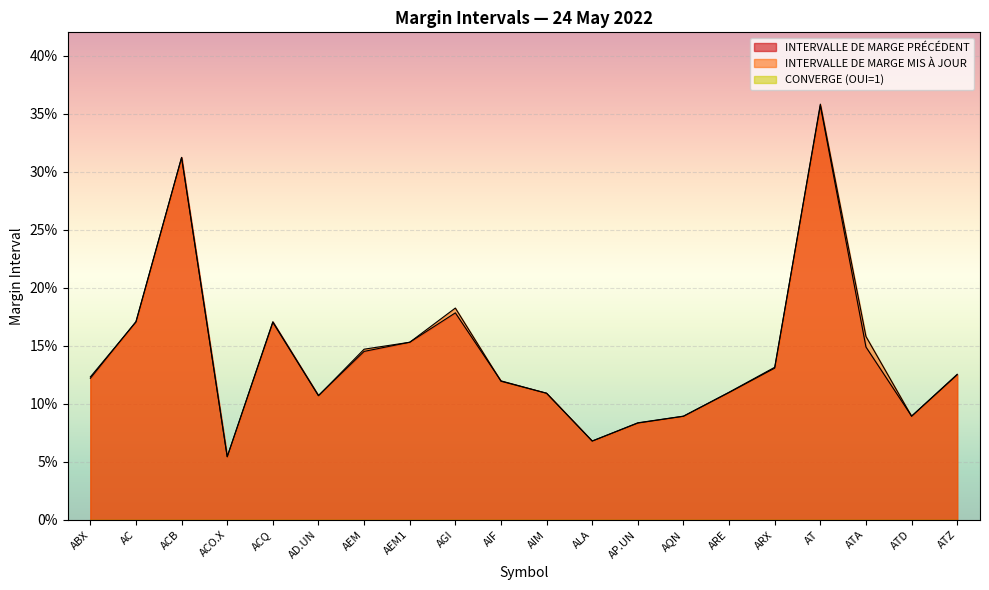

At how many categories does at least one series exceed 0?

20